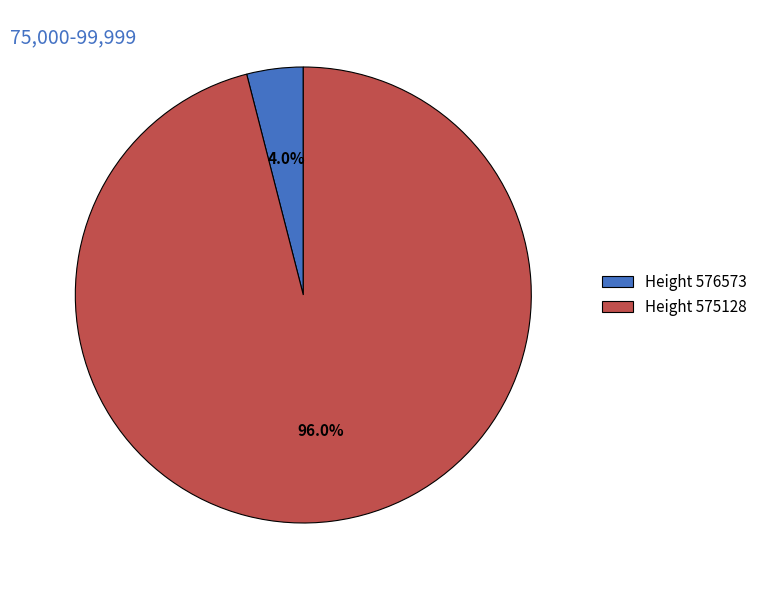

What is the largest slice in the pie chart?

Height 575128